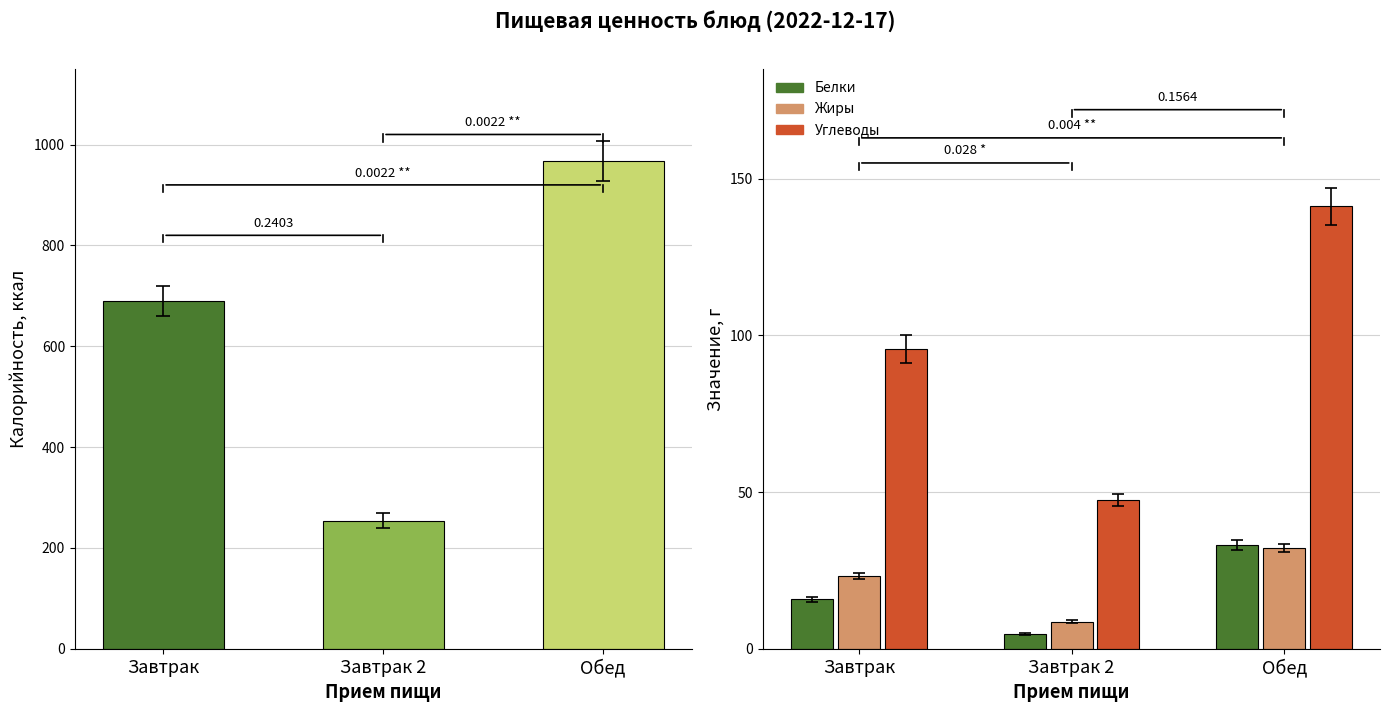

Where does the Жиры series first go above 23?

Завтрак